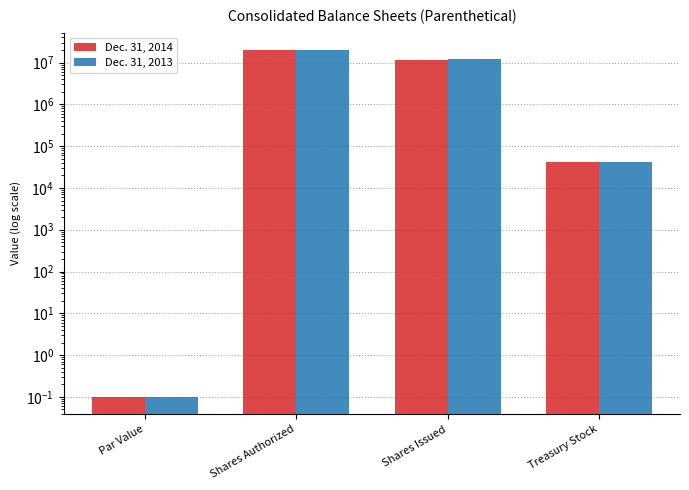

Reading left to right, list all the values displayed in this chart.

Dec. 31, 2014: Par Value=0.1	Shares Authorized=20000000.0	Shares Issued=11306650.0	Treasury Stock=42600.0
Dec. 31, 2013: Par Value=0.1	Shares Authorized=20000000.0	Shares Issued=12113109.0	Treasury Stock=42600.0